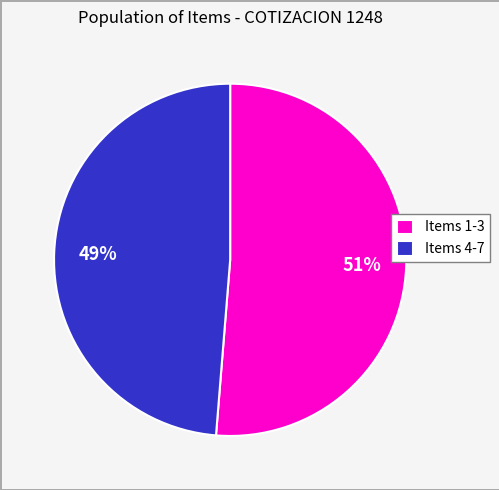

Is it true that Items 4-7 is 61% of the pie?

False